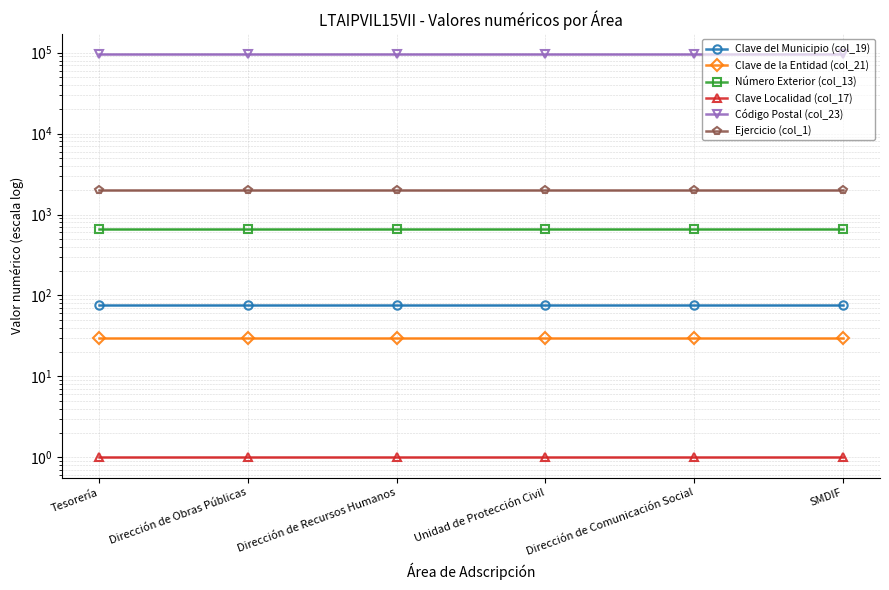

At which category is the sum across all series the highest?

Tesorería